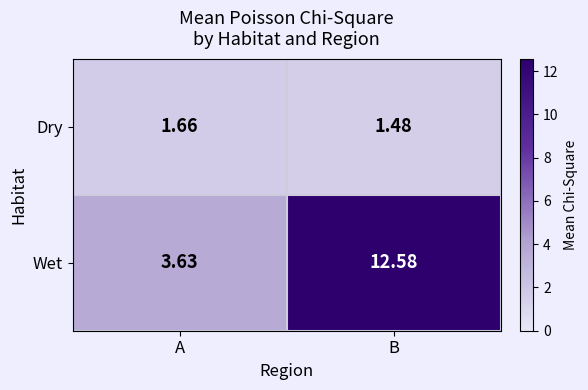

At which label is Wet closest to 8?

A